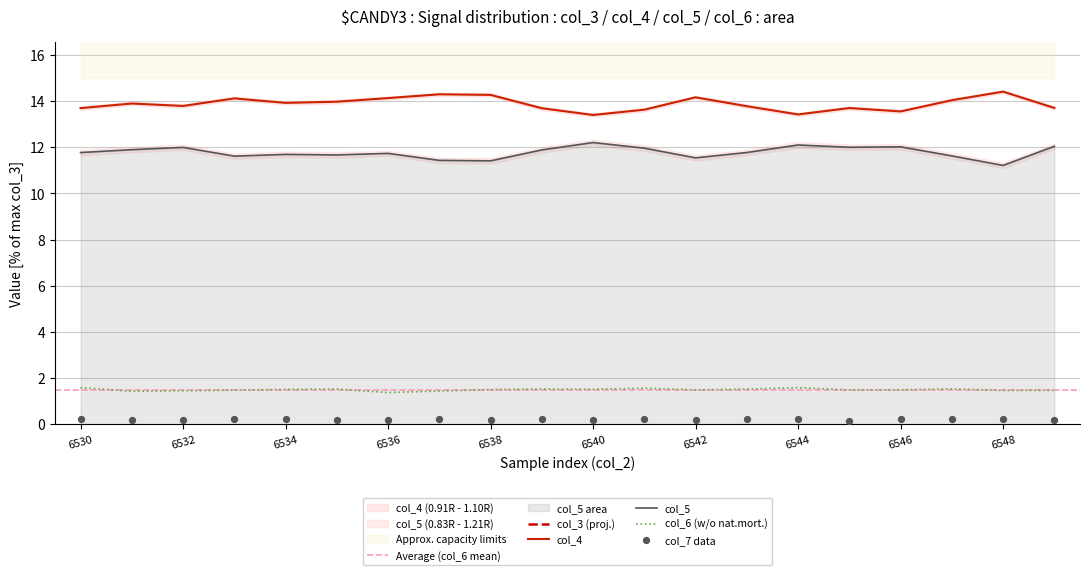

Which series contains the lowest Y value?

col_7